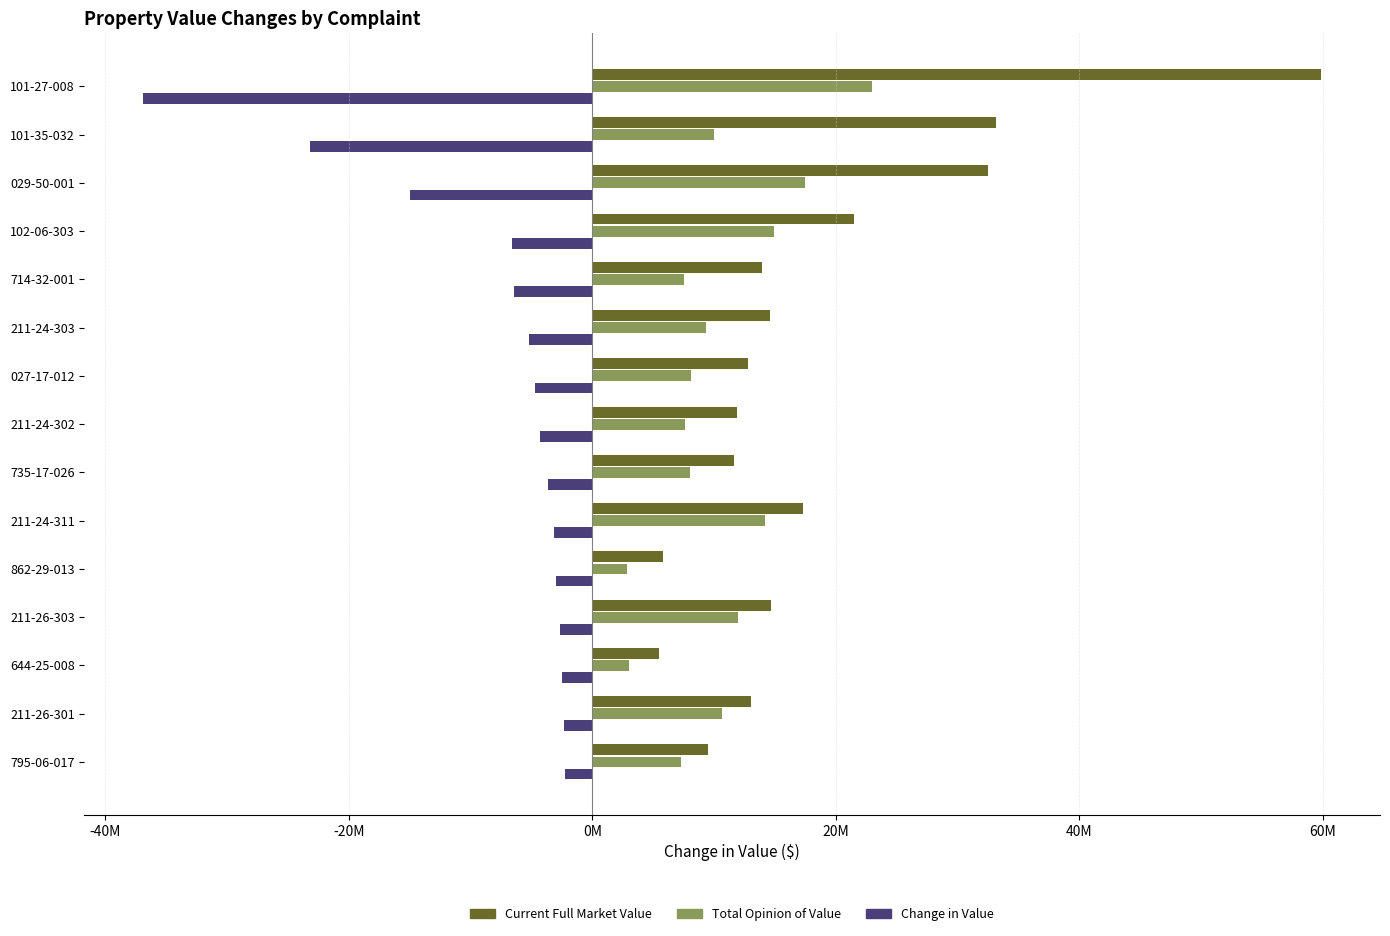

Rank the series by their average value, from lowest to highest.

Change in Value, Total Opinion of Value, Current Full Market Value